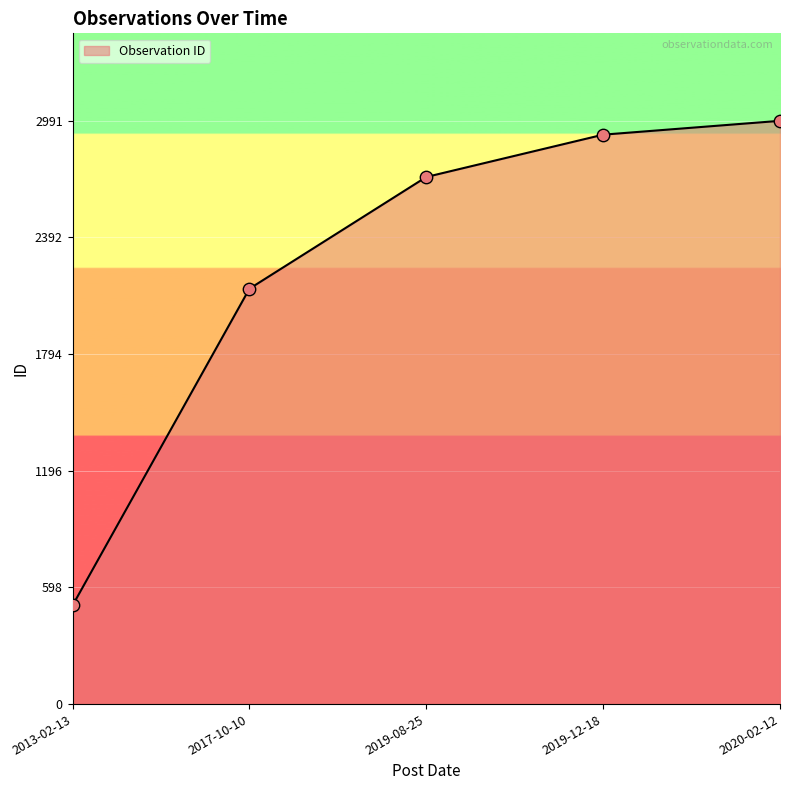

Approximately how many times larger is the value at 2020-02-12 compared to 2019-12-18?

1.0